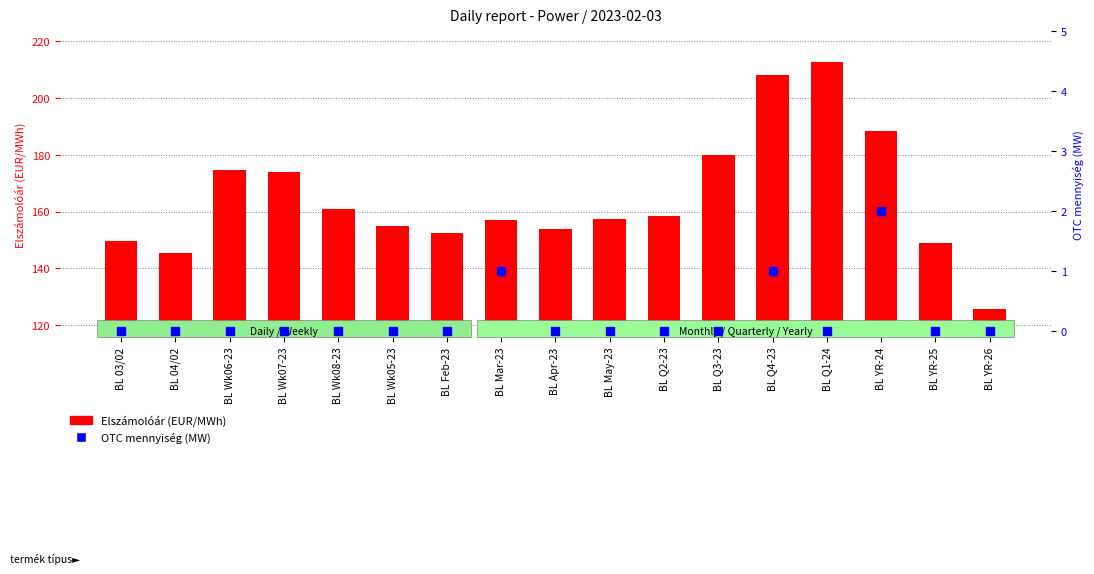

Which series has the largest total across all categories?

Elszámolóár (EUR/MWh)